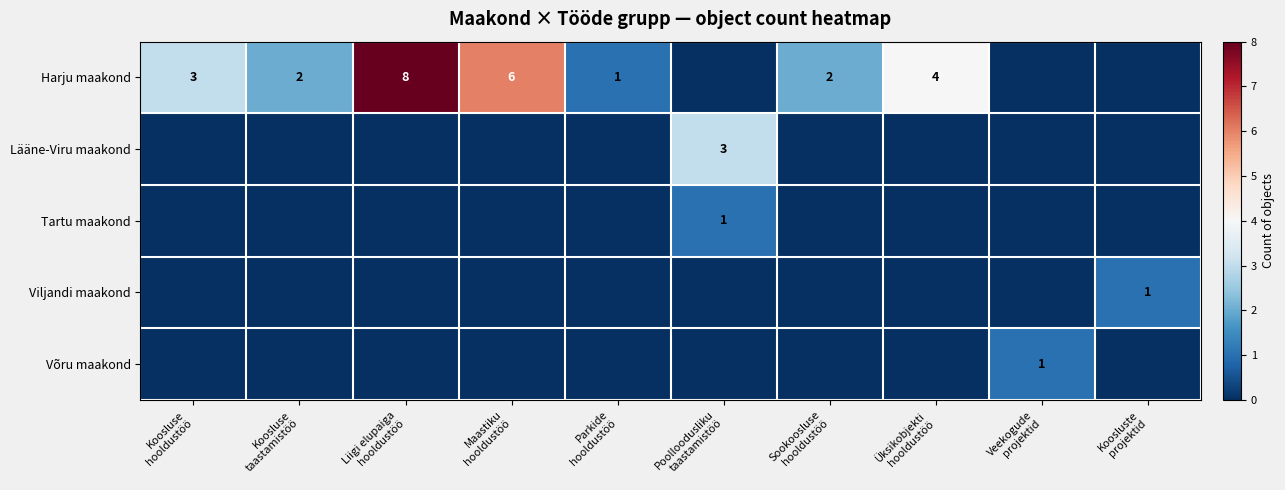

At how many categories does at least one series exceed 3?

3